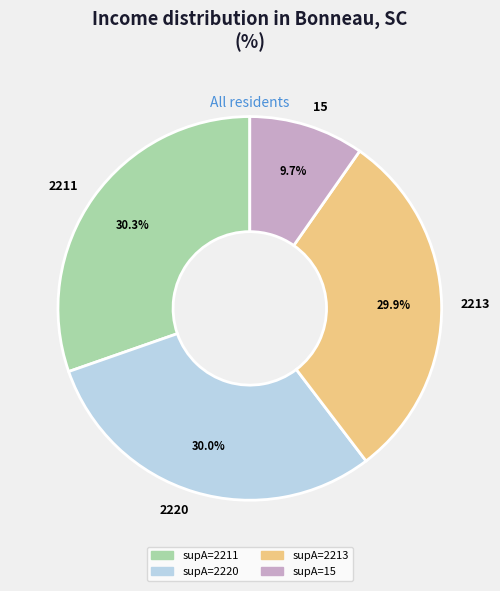

To the nearest percent, what percentage of the pie is 2211?

30%